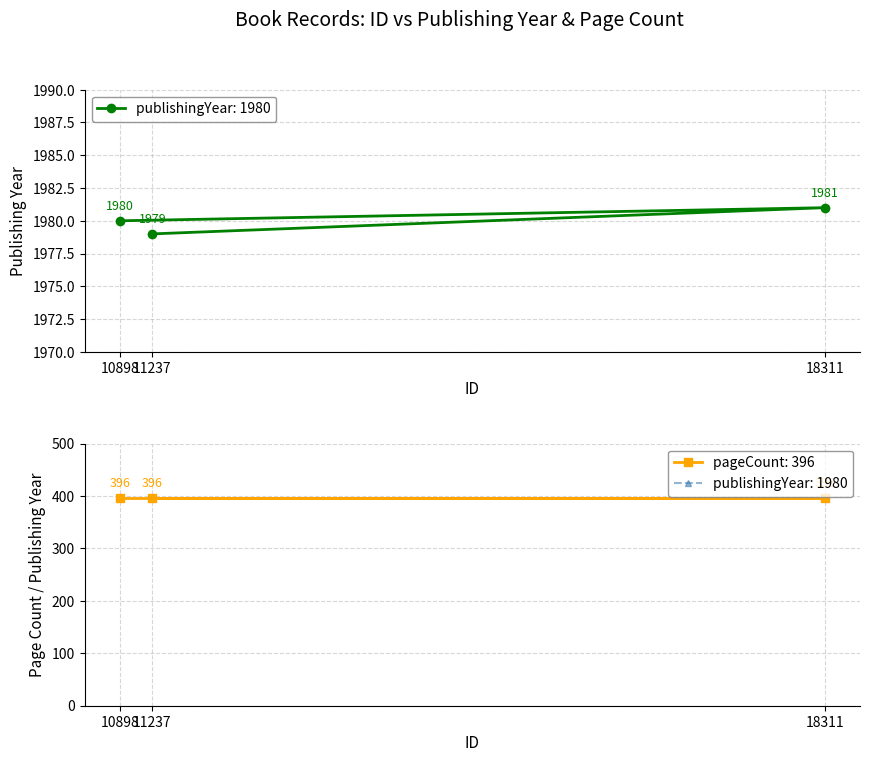

At which label is the value closest to 1980?

10898